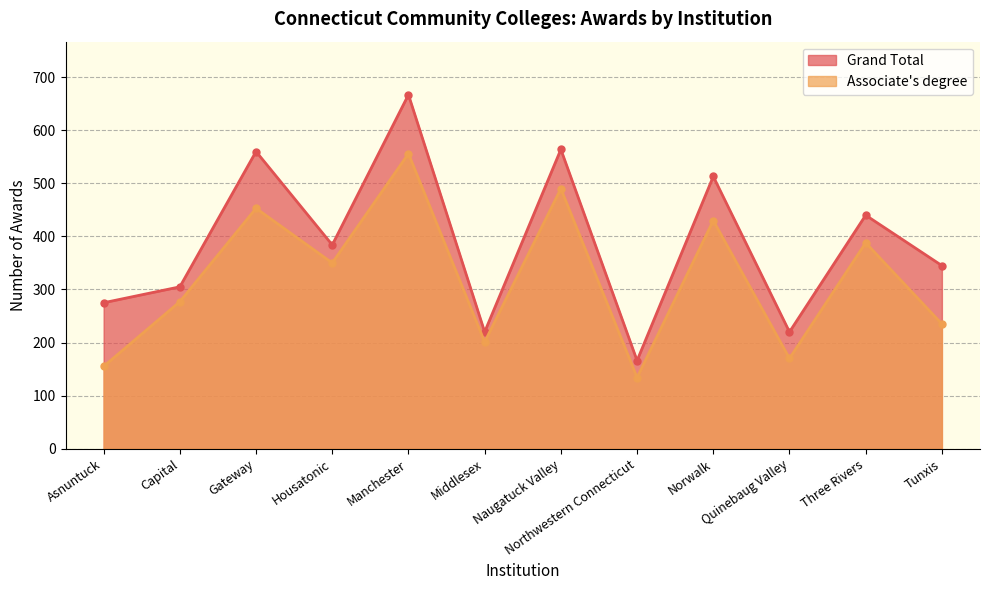

The value of Associate's degree at Middlesex is 201. True or false?

True